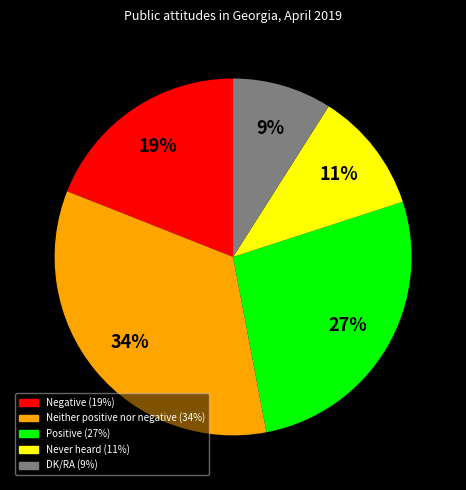

Combined, do Never heard and Neither positive nor negative account for over 50%?

No